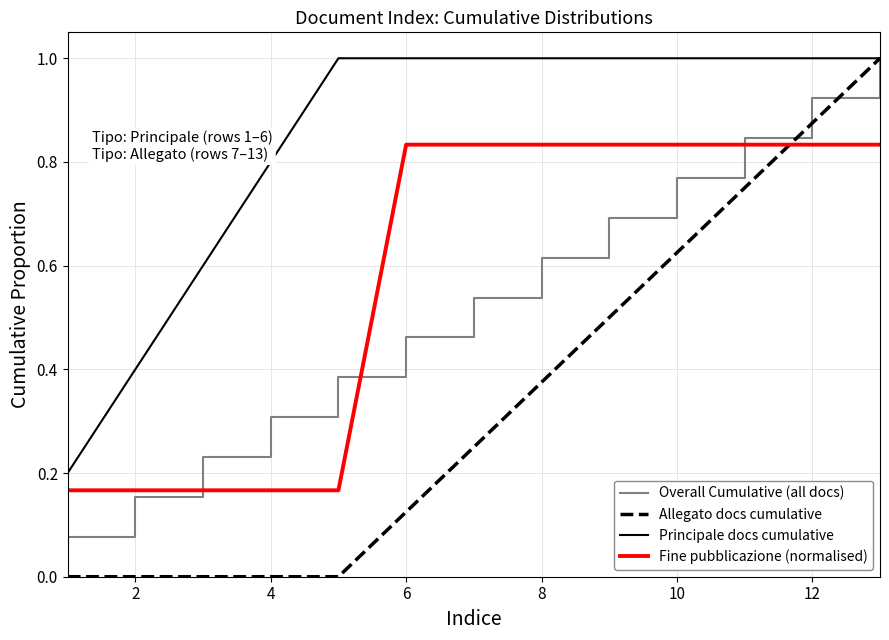

Which series has the largest total across all categories?

Principale docs cumulative